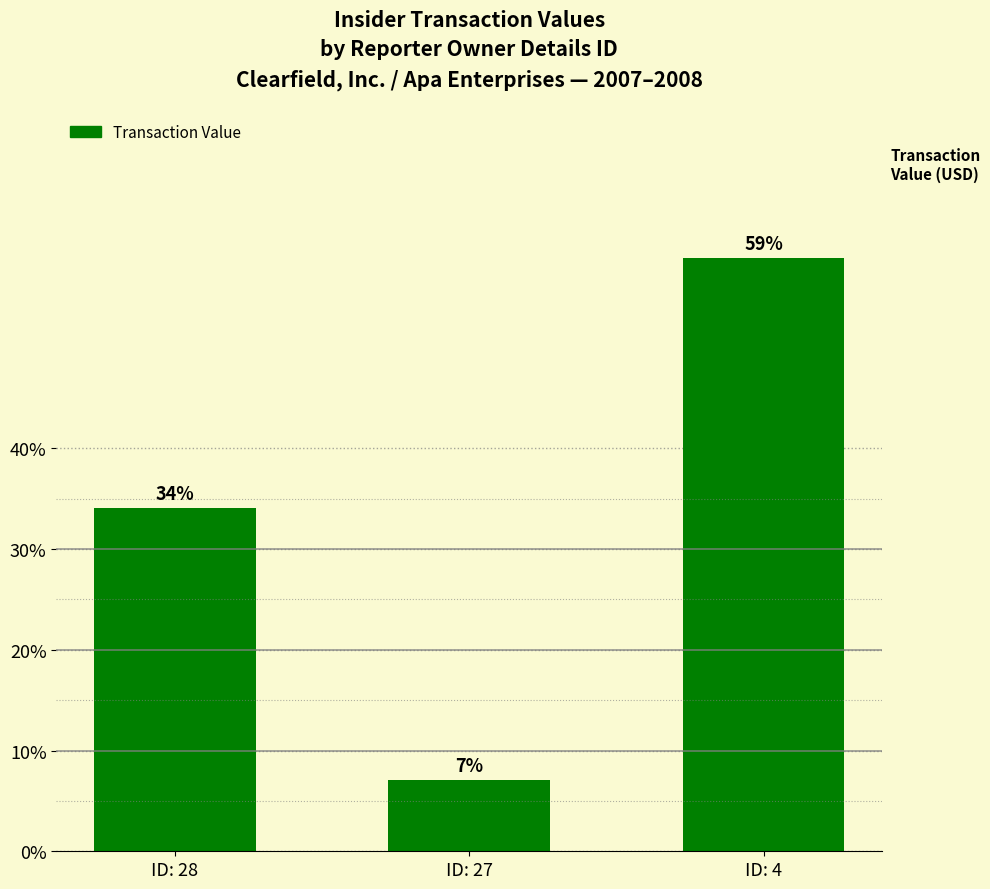

What is the smallest value displayed?

7.1